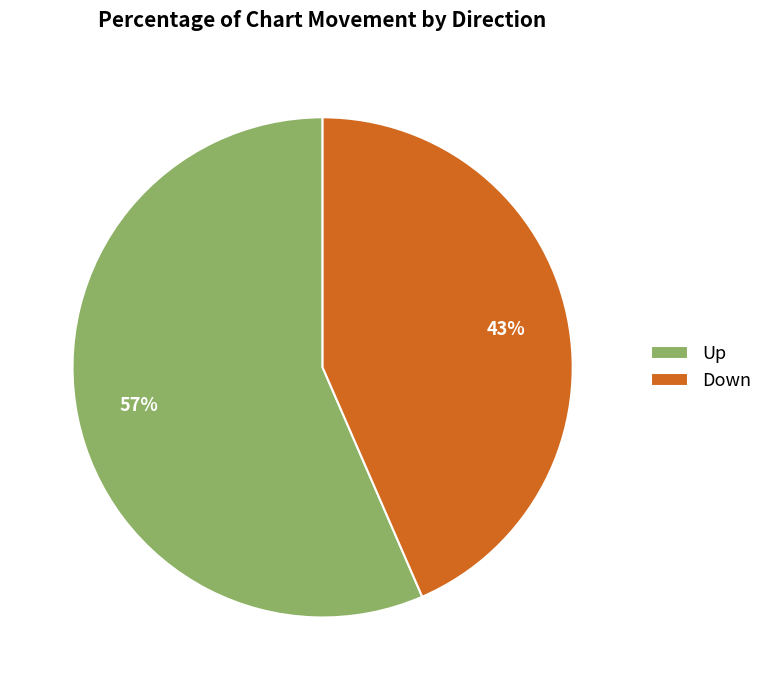

To the nearest percent, what is the combined percentage of Down and Up?

100%